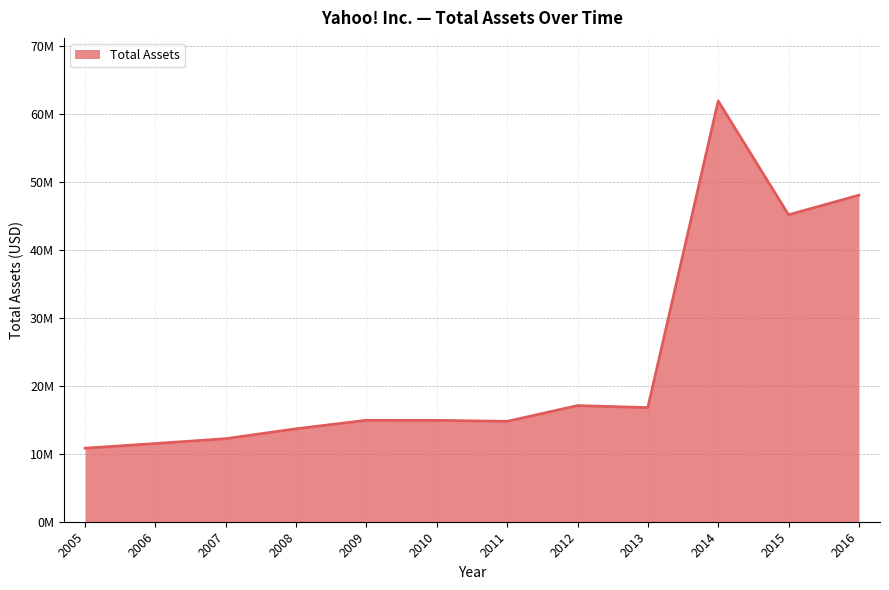

How many interior local valleys (lower than both neighbors) does the data have?

3